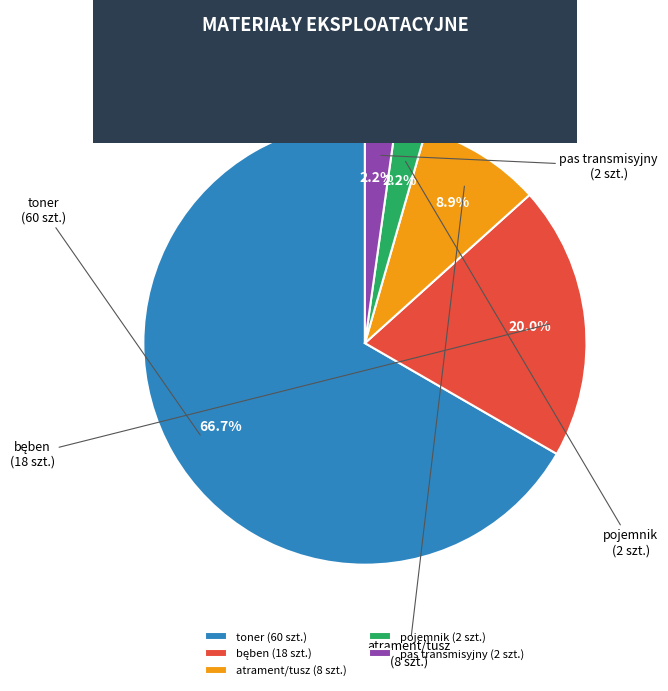

Is the sum of atrament/tusz and toner greater than half?

Yes